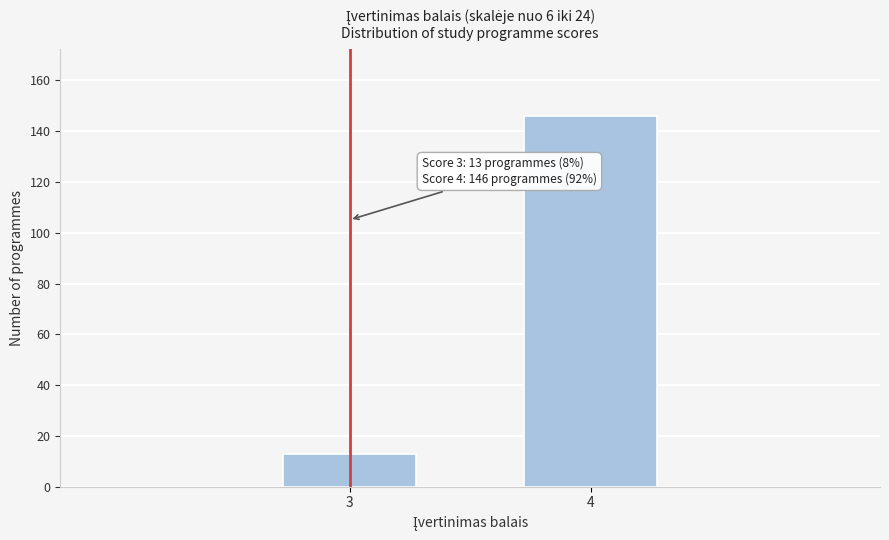

Reading left to right, extract all data points from this chart.

13	146